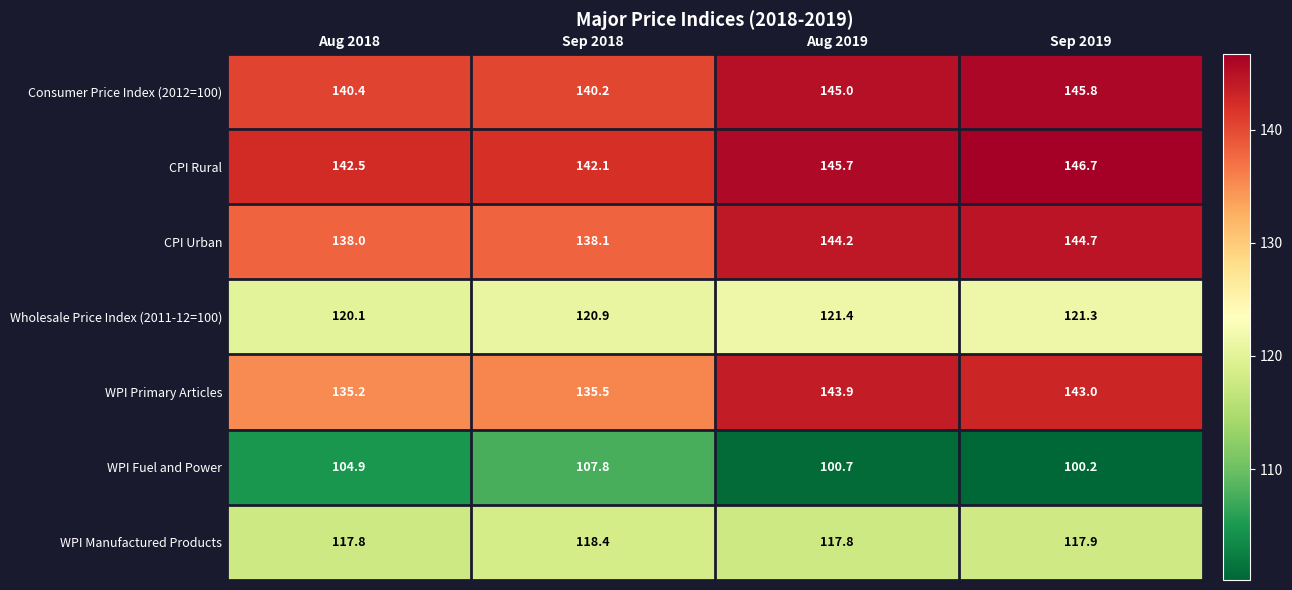

Which series has the widest spread of values?

WPI Primary Articles